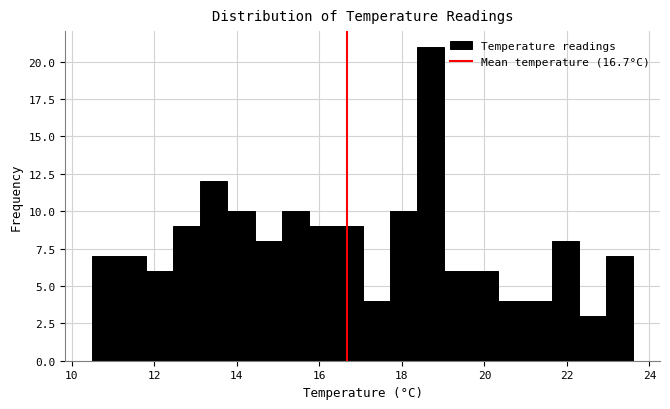

Read against the x-axis, roughly where is the centre of the tallest bar?

18.6